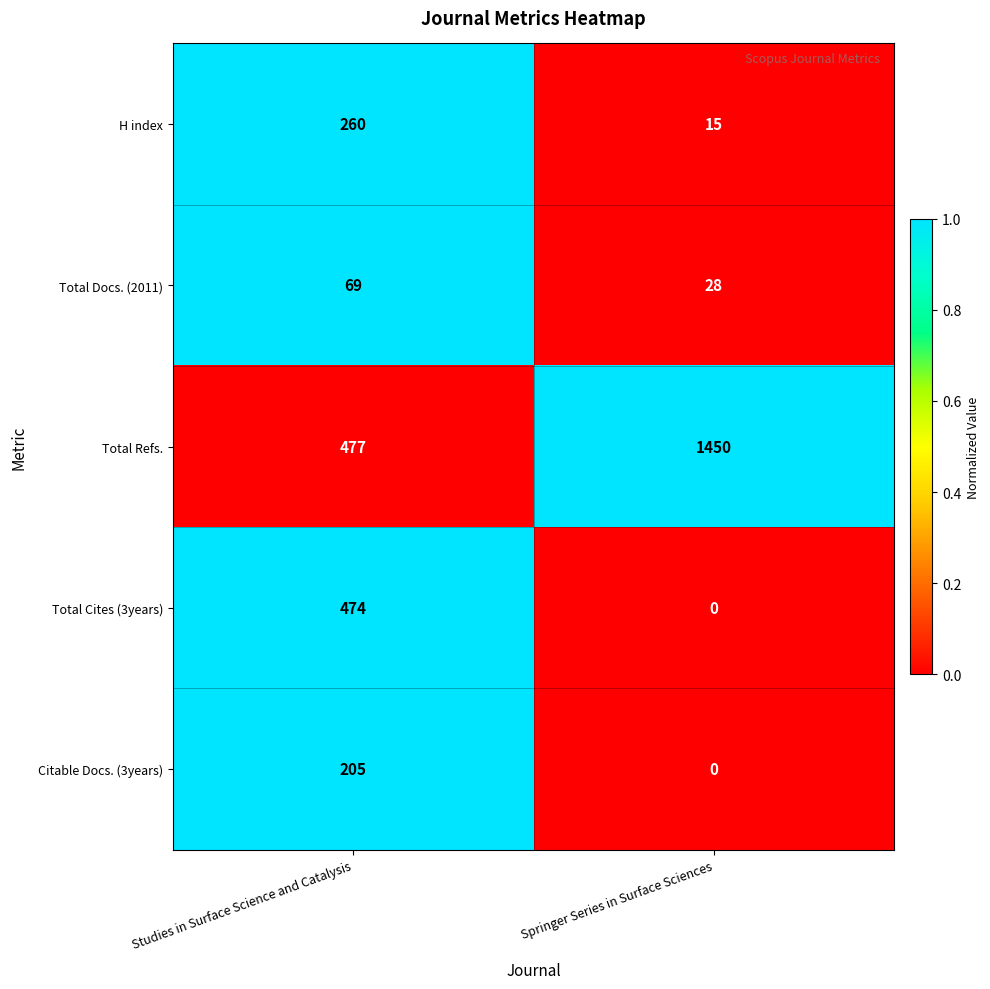

How many distinct data groups are displayed?

5